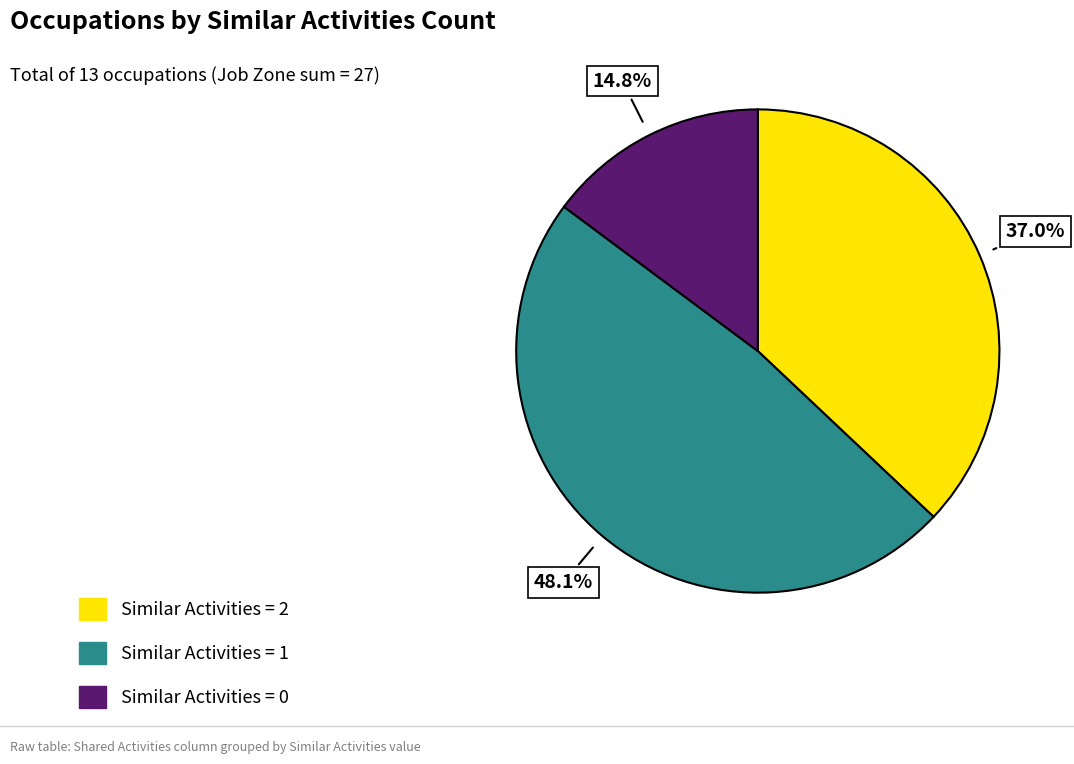

How many segments does this pie chart have?

3